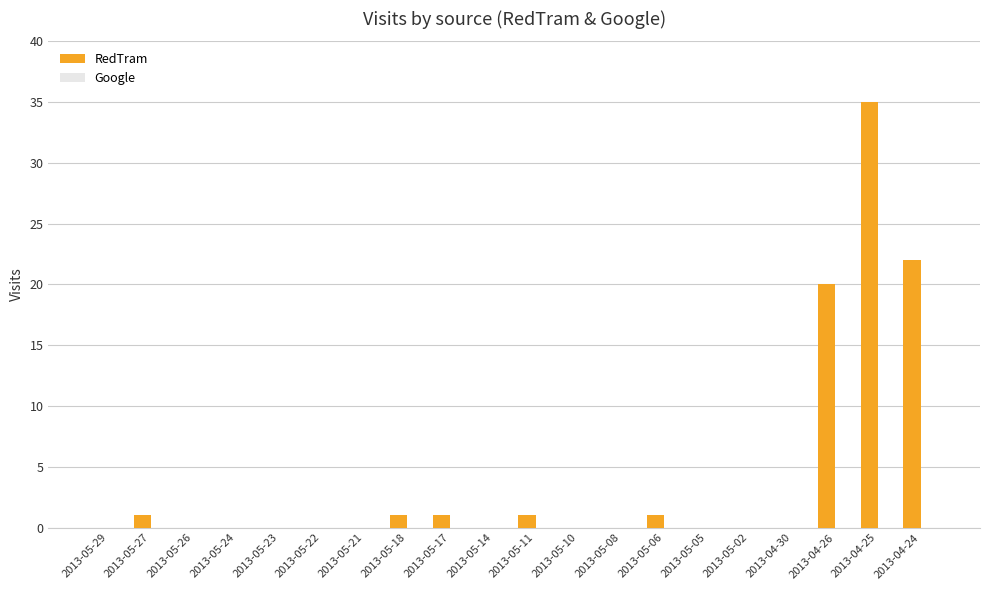

What is the change in value from 2013-05-14 to 2013-04-24?

+22